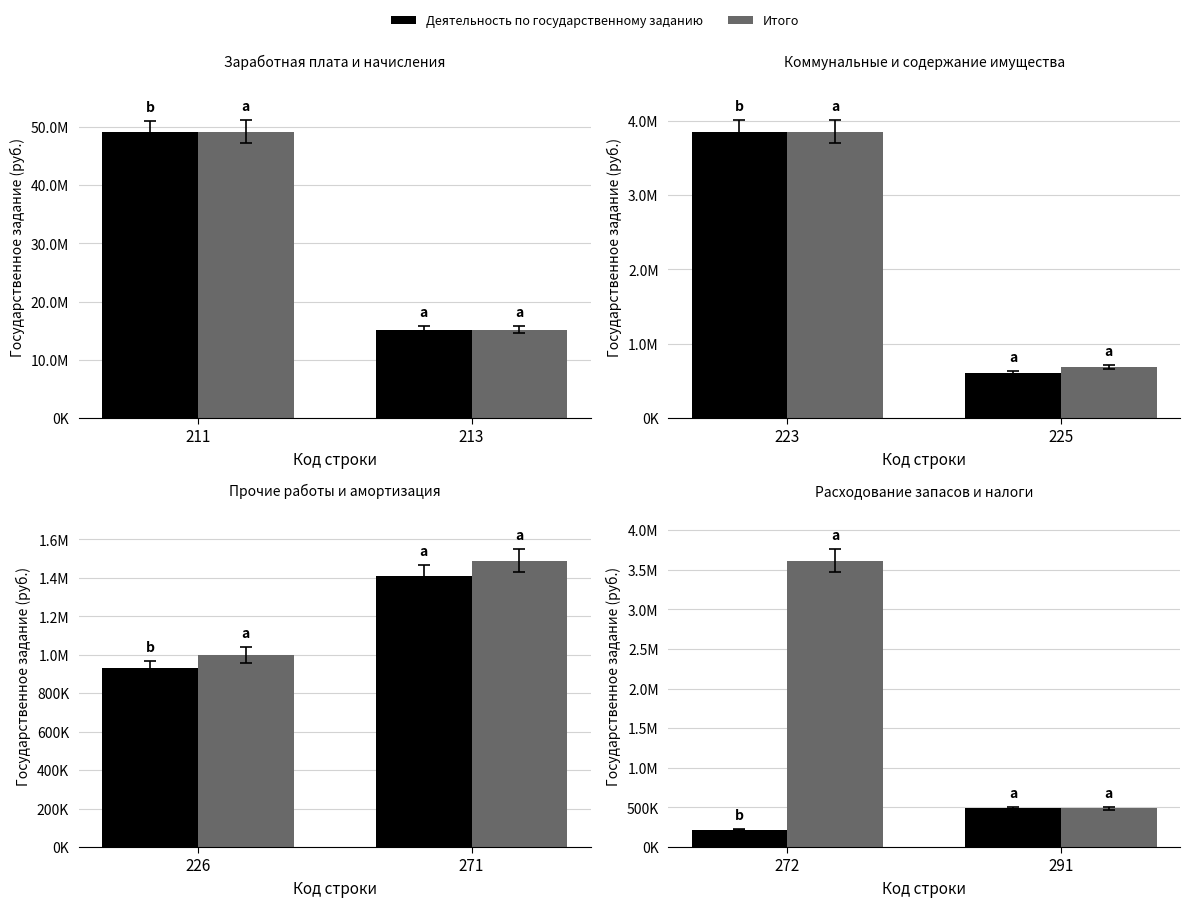

Rank the categories by Итого value from highest to lowest.

272, 291